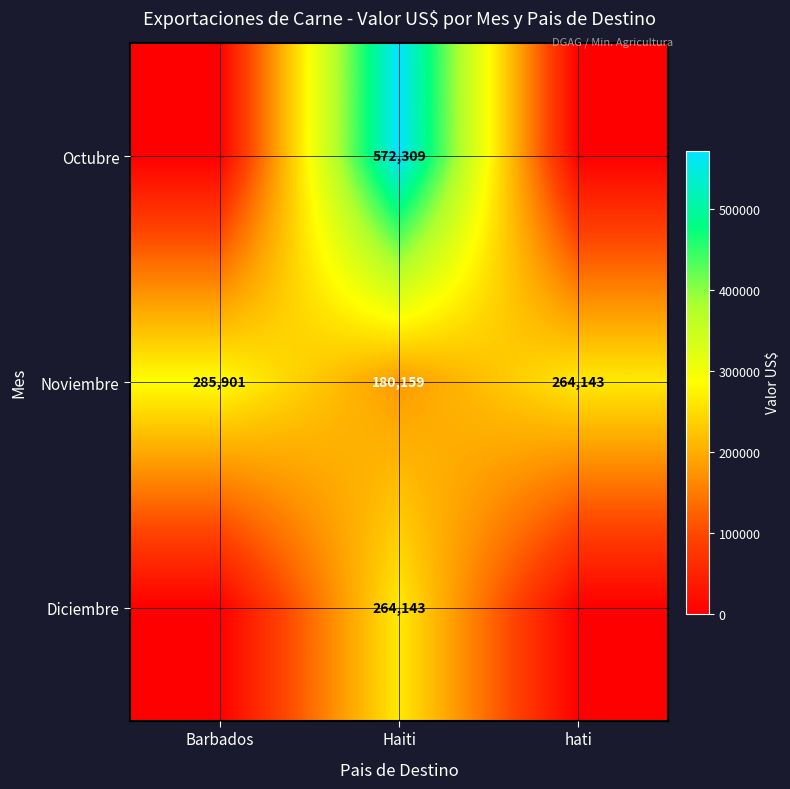

At how many categories does at least one series exceed 25251?

3